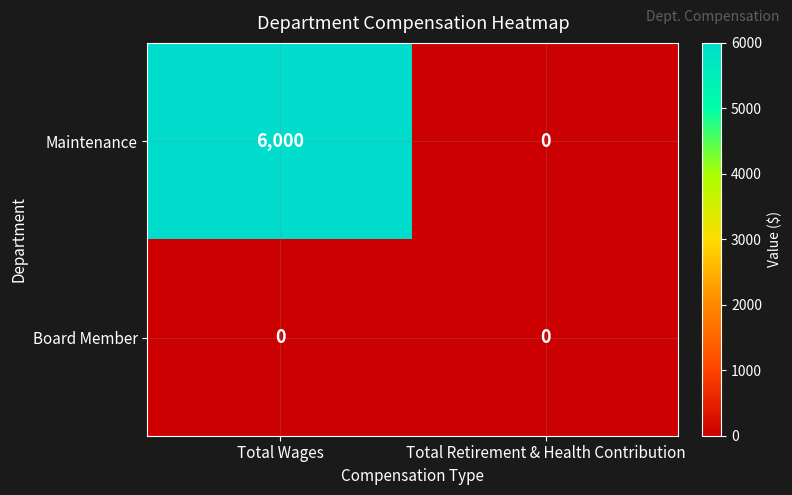

Which category has the highest value across all series?

Total Wages